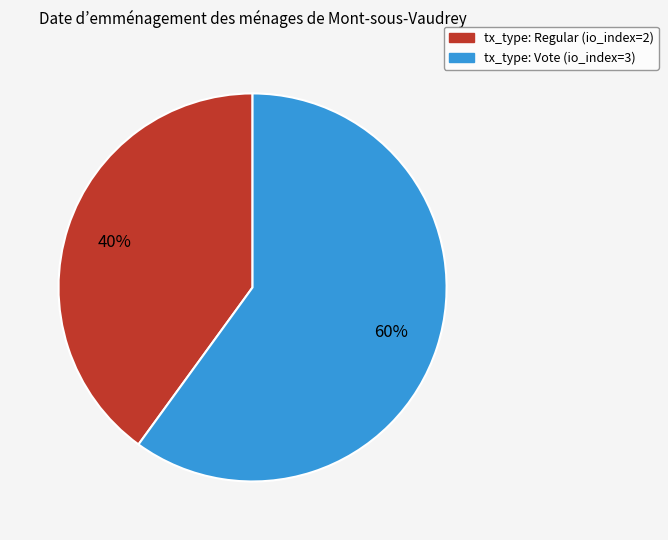

To the nearest percent, what percentage of the pie is tx_type: Regular (io_index=2)?

40%